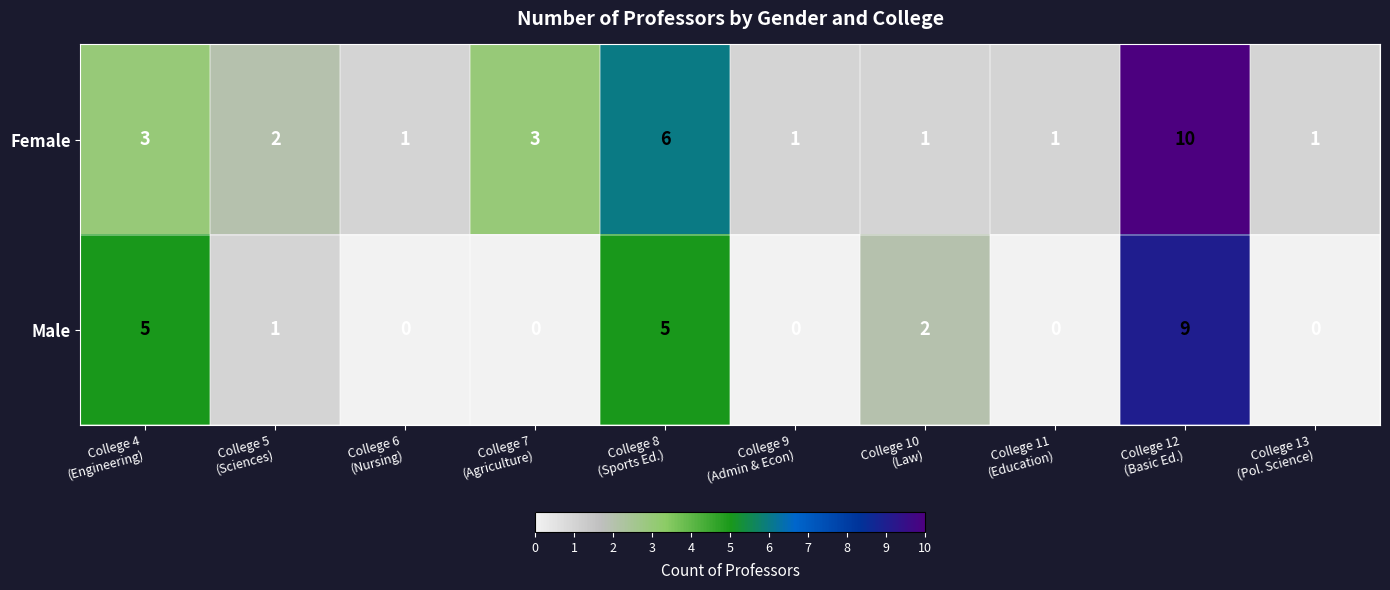

At College 5
(Sciences), list the series in order from smallest to largest.

Male, Female